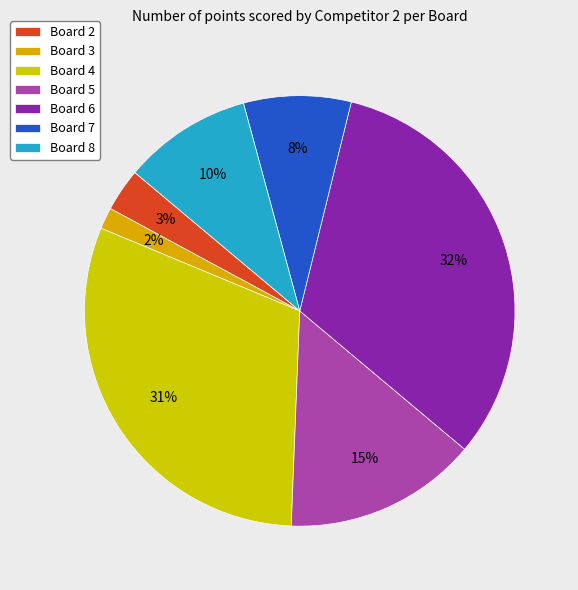

How many slices are in this pie chart?

7